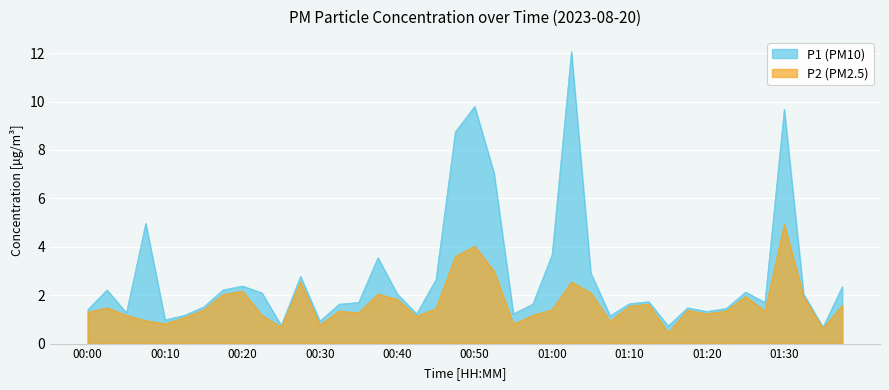

Reading left to right, what are all the values shown in this chart?

P1: 1.4	2.2	1.3	5.0	1.0	1.2	1.5	2.2	2.4	2.1	0.8	2.8	0.9	1.6	1.7	3.5	2.0	1.2	2.6	8.8	9.8	7.0	1.2	1.6	3.7	12.1	2.9	1.1	1.6	1.7	0.7	1.5	1.3	1.4	2.1	1.7	9.7	2.0	0.7	2.4
P2: 1.3	1.5	1.2	0.9	0.8	1.1	1.4	2.0	2.2	1.2	0.7	2.5	0.8	1.4	1.3	2.0	1.8	1.1	1.4	3.6	4.0	3.0	0.8	1.2	1.4	2.5	2.1	0.9	1.6	1.6	0.5	1.4	1.2	1.4	1.9	1.4	4.9	1.9	0.6	1.6